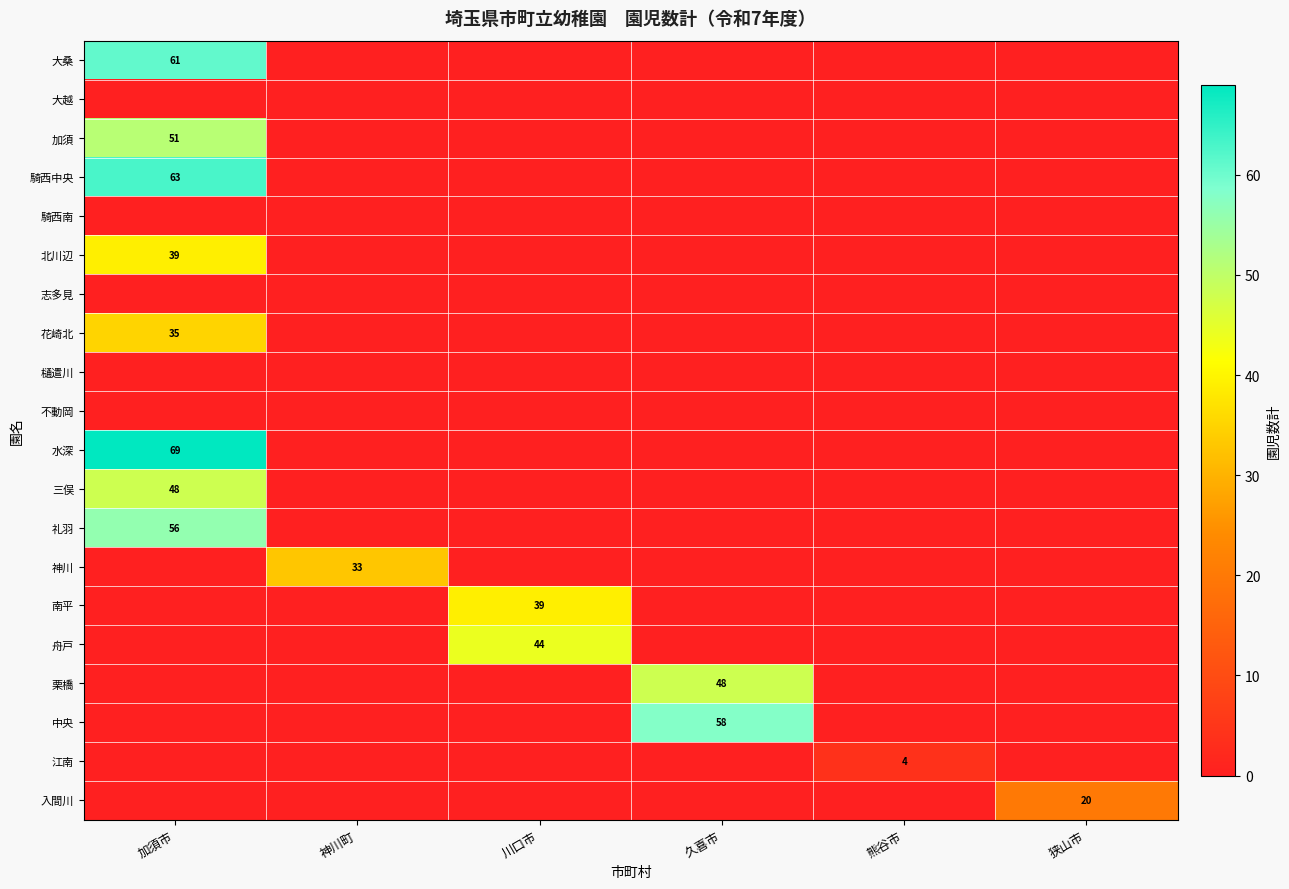

The value of 加須 at 加須市 is 51. True or false?

True